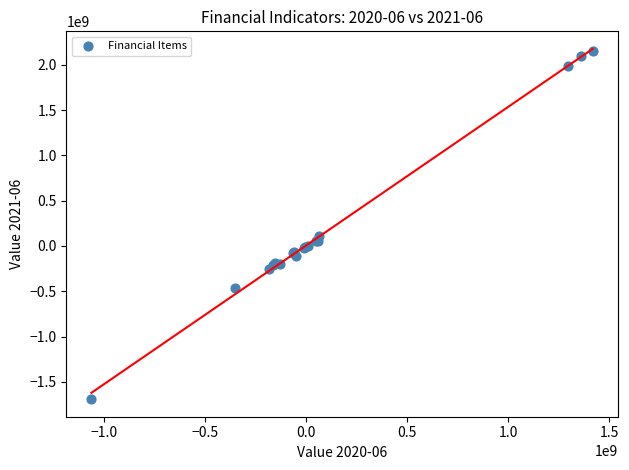

What Y value in the scatter plot is closest to 230728682?

109339119.3